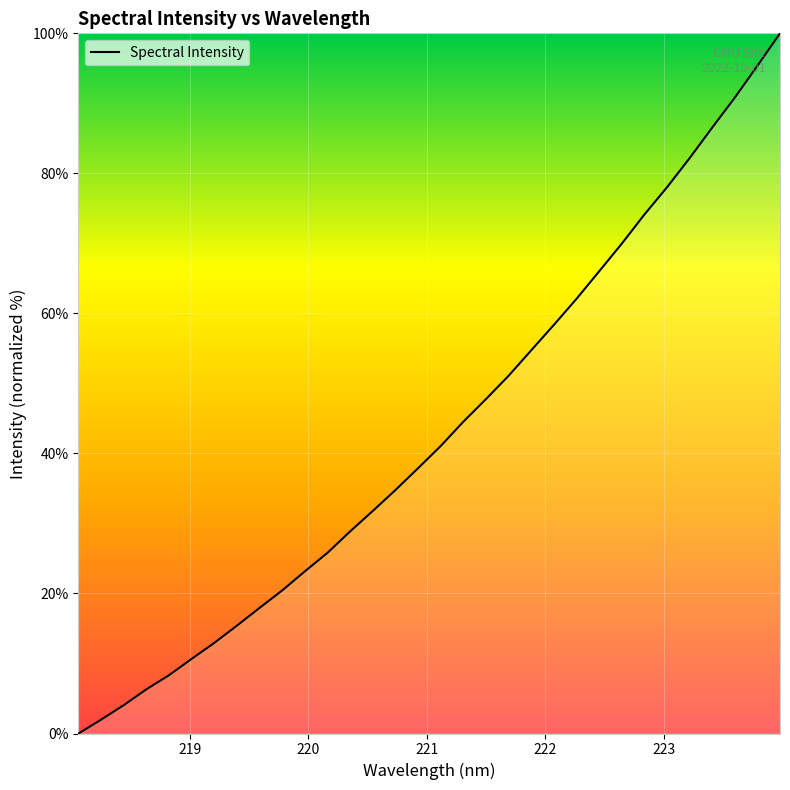

What is the difference between the maximum and minimum values?

100.0